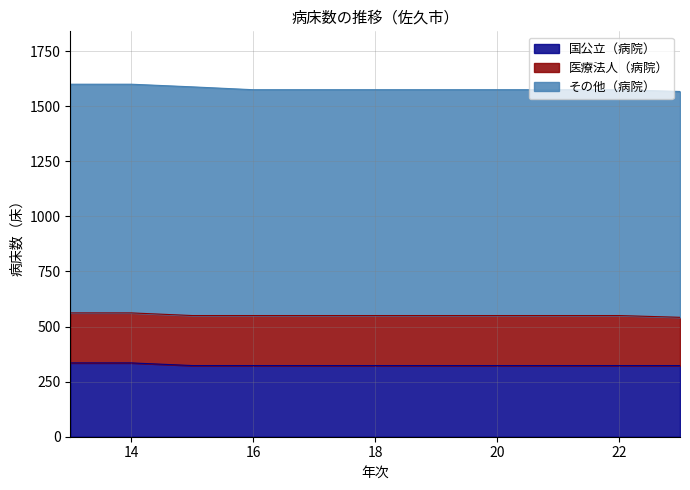

How many series are shown in this chart?

3